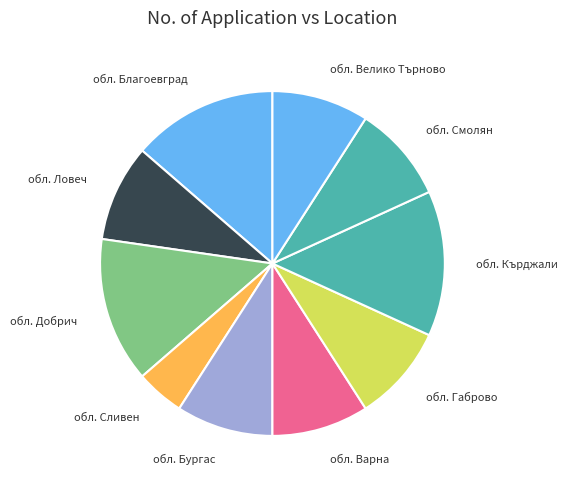

Is обл. Благоевград the majority of the pie?

No